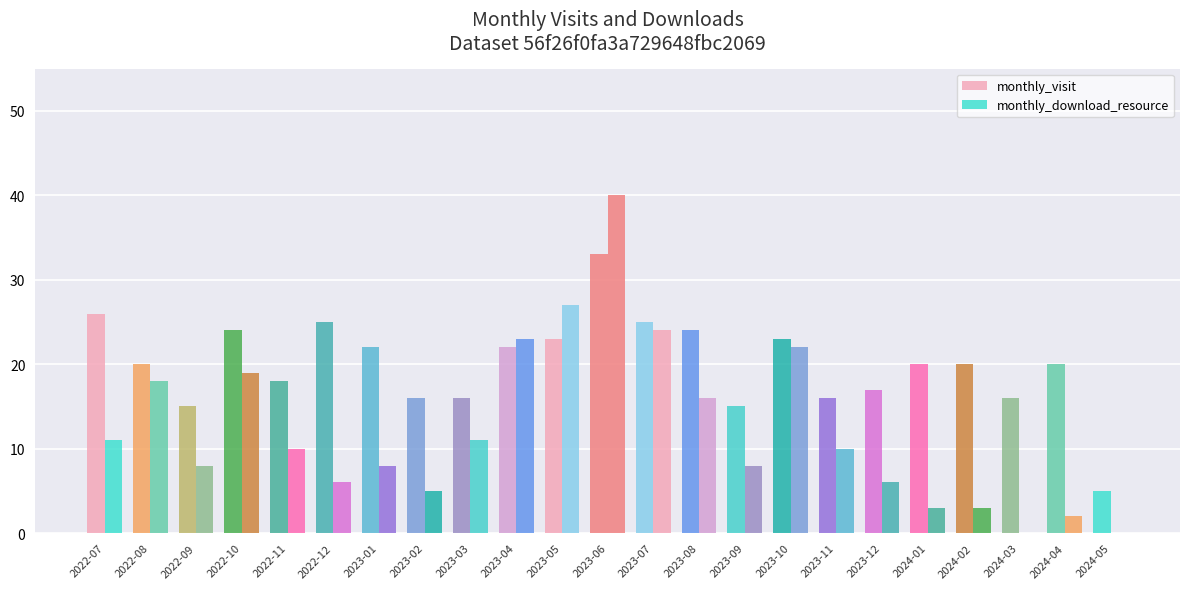

How many data points does each series have?

23